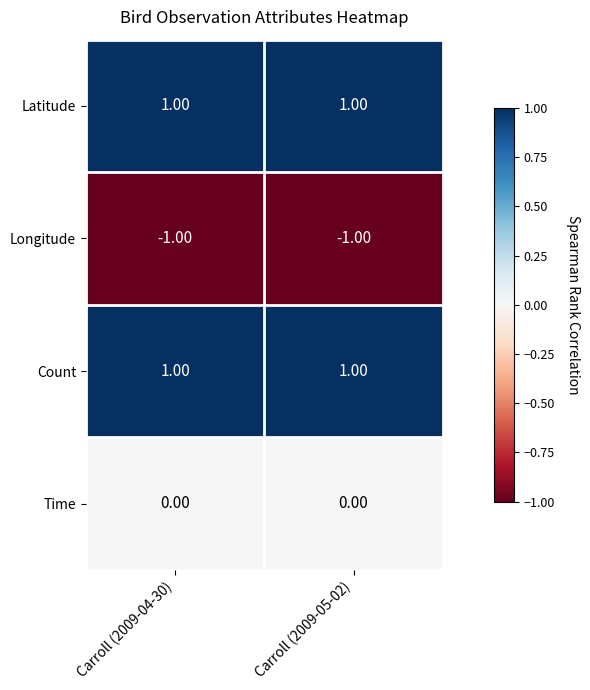

Is the value of Count at Carroll (2009-05-02) greater than the value of Longitude at Carroll (2009-05-02)?

Yes